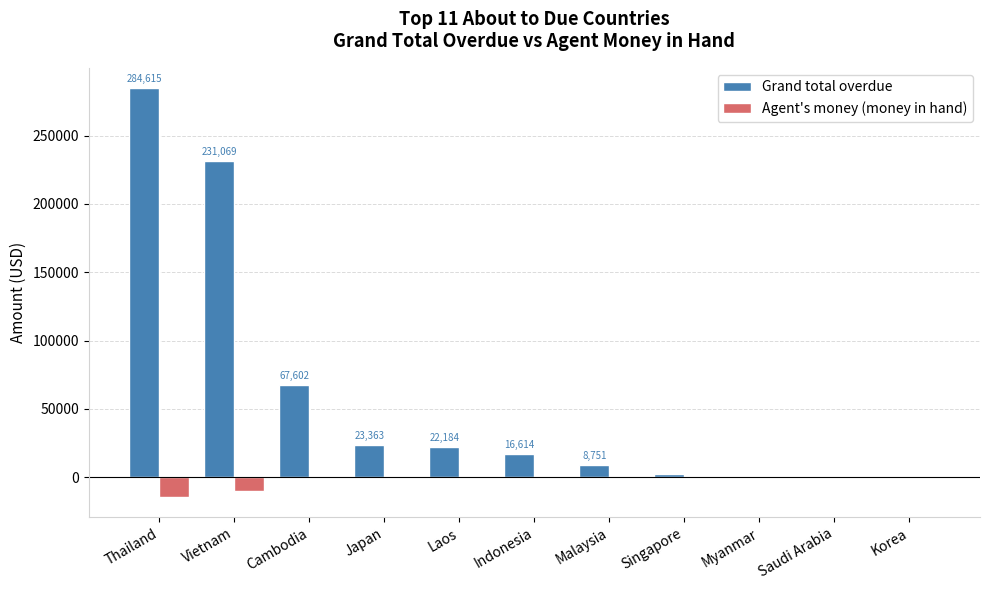

The Agent's money (money in hand) series shows 0.0 at Japan. True or false?

True